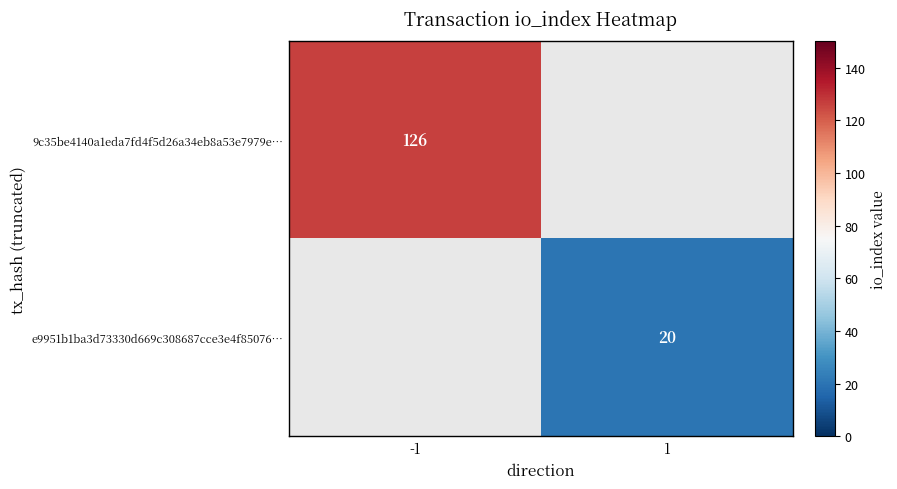

Is it true that 9c35be4140a1eda7fd4f5d26a34eb8a53e7979e… equals 126 at -1?

True